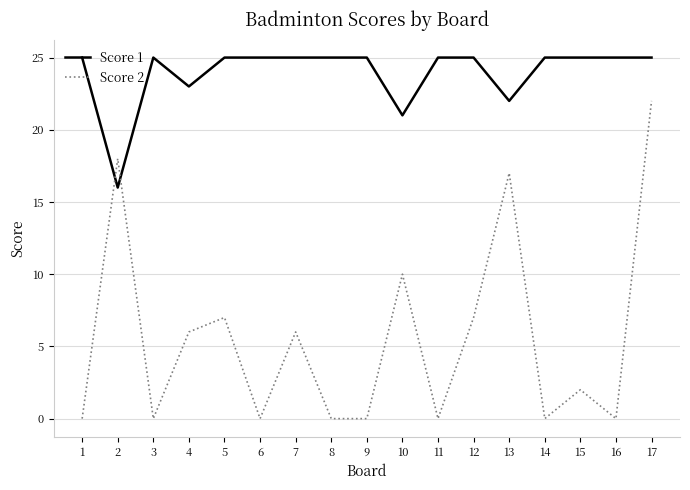

Rank the series by their average value, from lowest to highest.

Score 2, Score 1